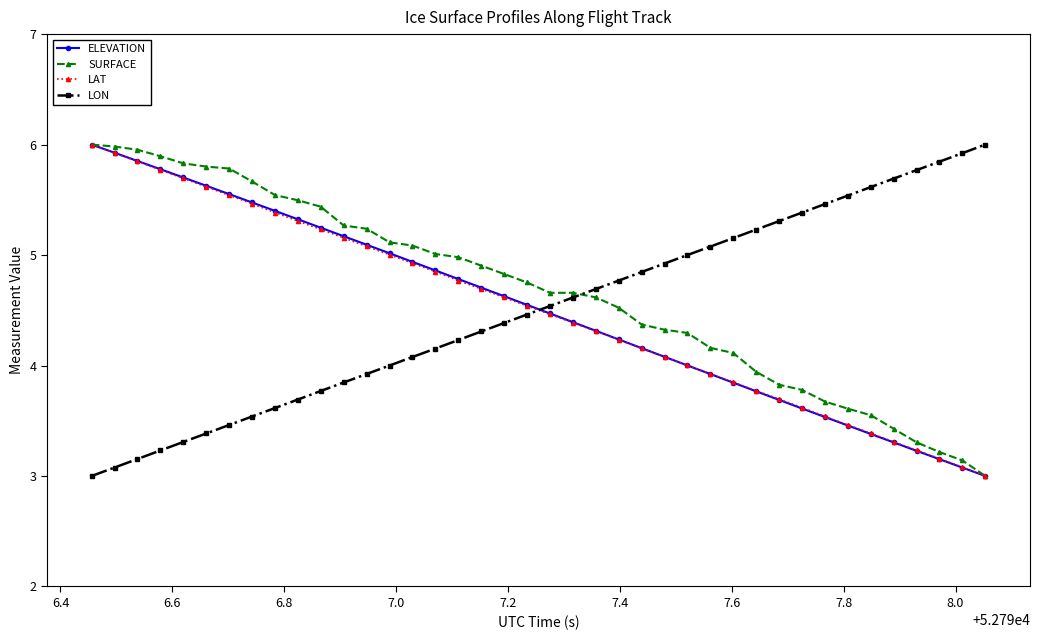

How many intersections are there between ELEVATION and LON?

1